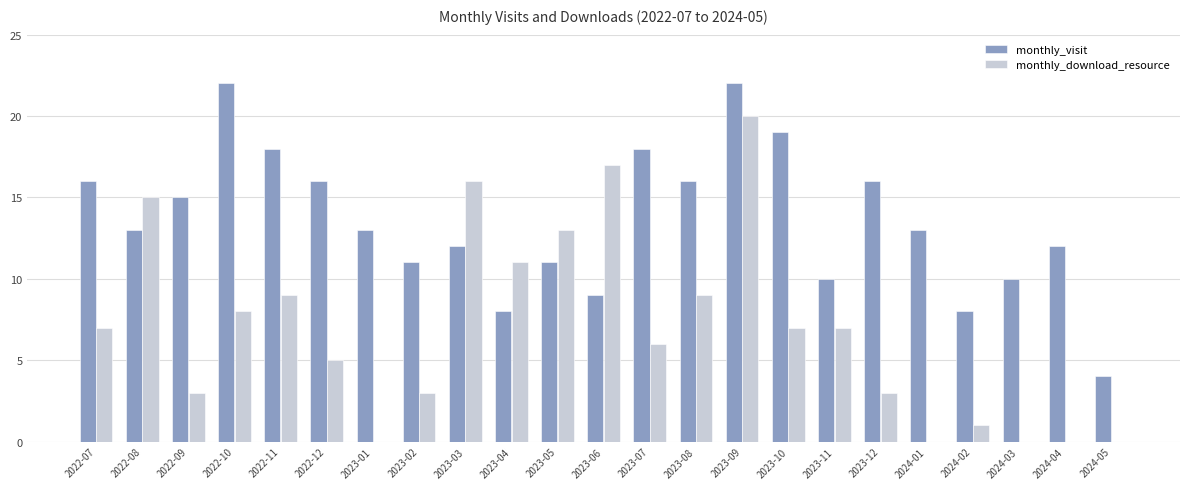

Between 2022-10 and 2023-10, which series saw the biggest shift?

monthly_visit